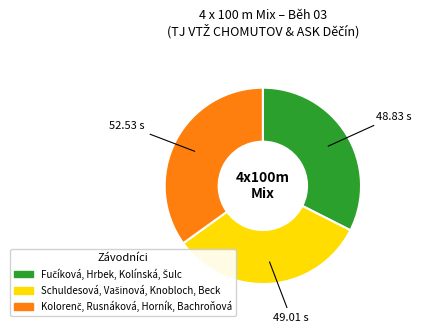

Is there a majority slice in this chart?

No